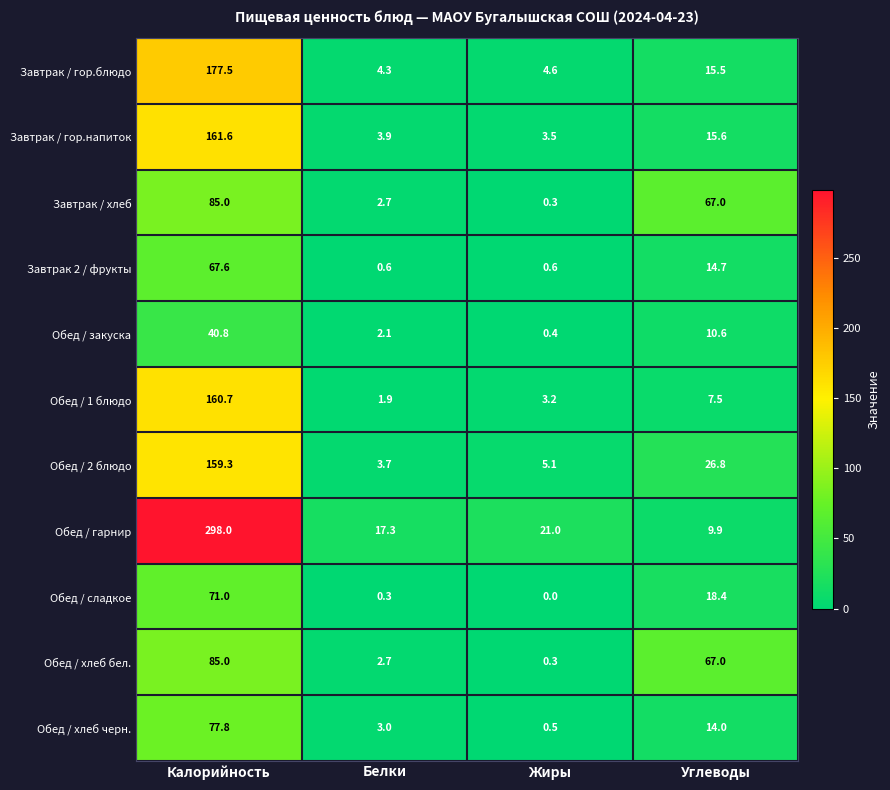

At how many categories does at least one series exceed 124?

1